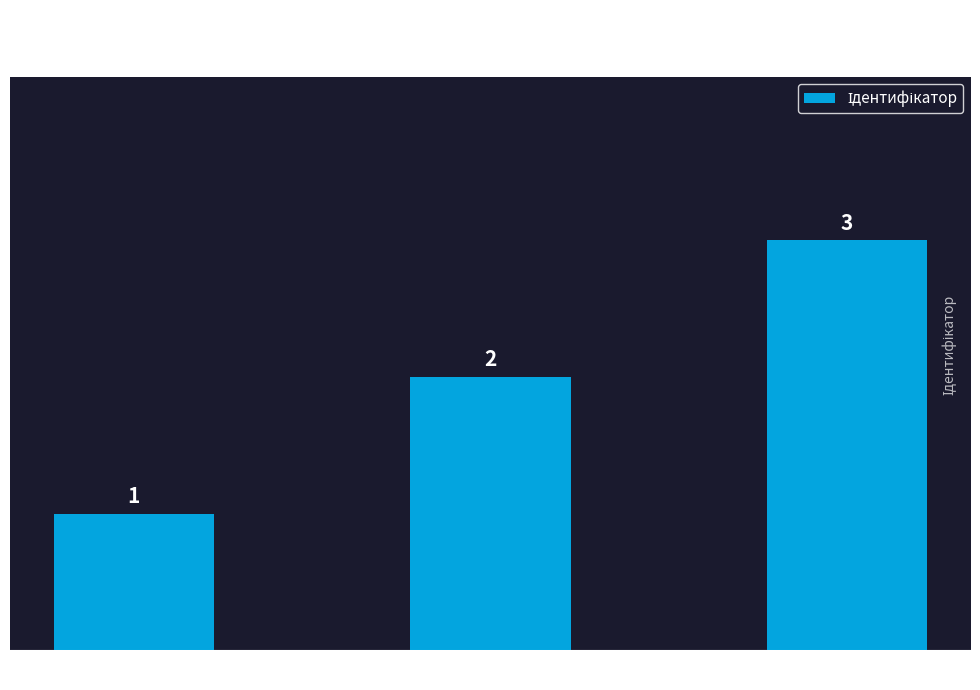

What is the sum of all values?

6